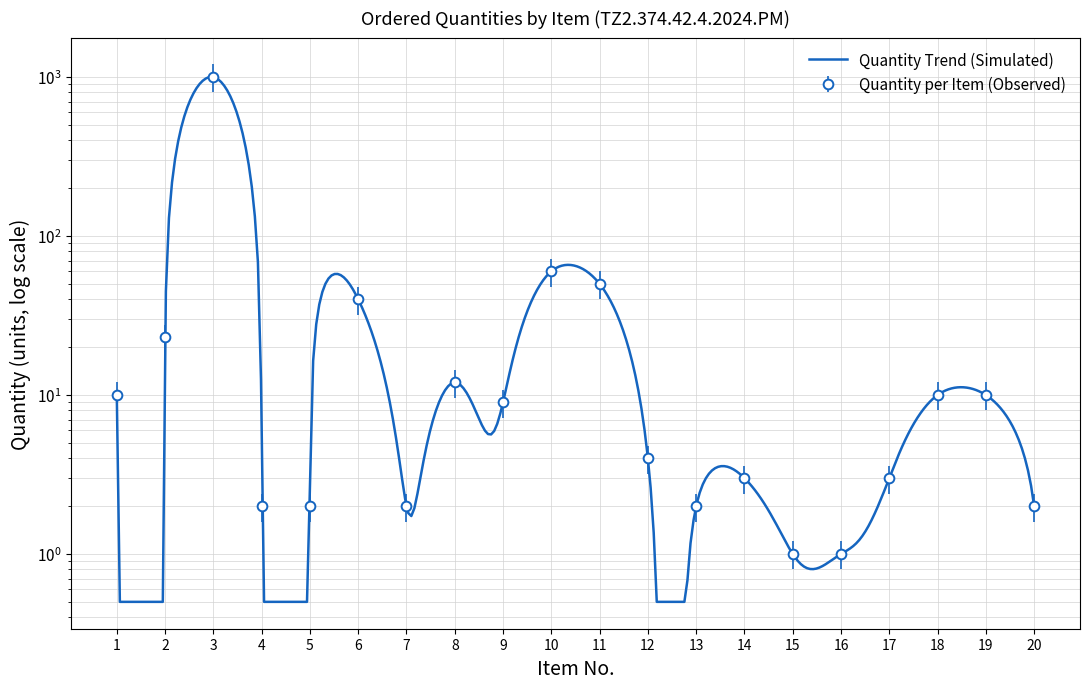

Reading left to right, what are all the values shown in this chart?

10	23	1000	2	2	40	2	12	9	60	50	4	2	3	1	1	3	10	10	2